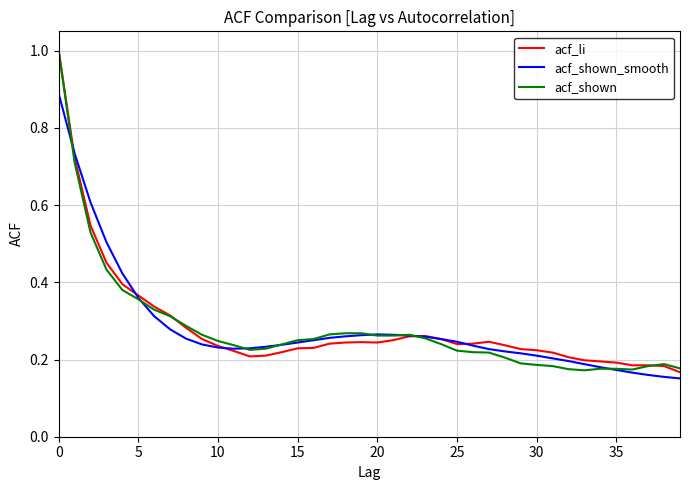

How many acf_li values are between 0 and 1?

40